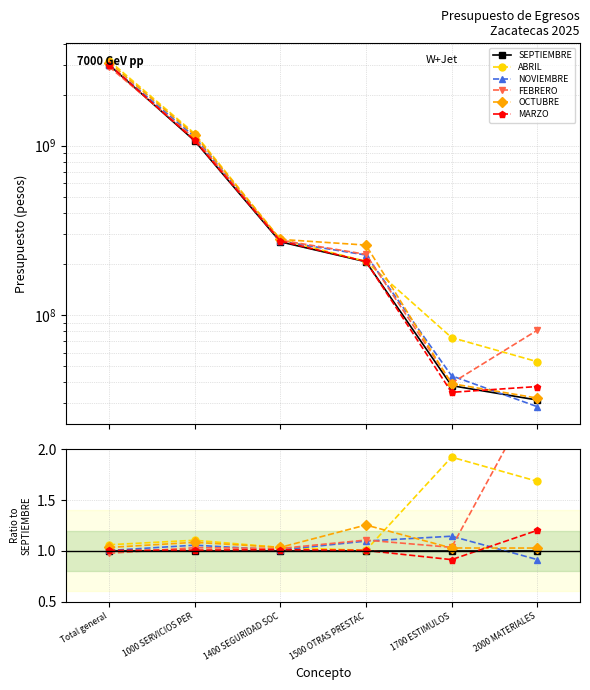

Which series has the largest total across all categories?

ABRIL